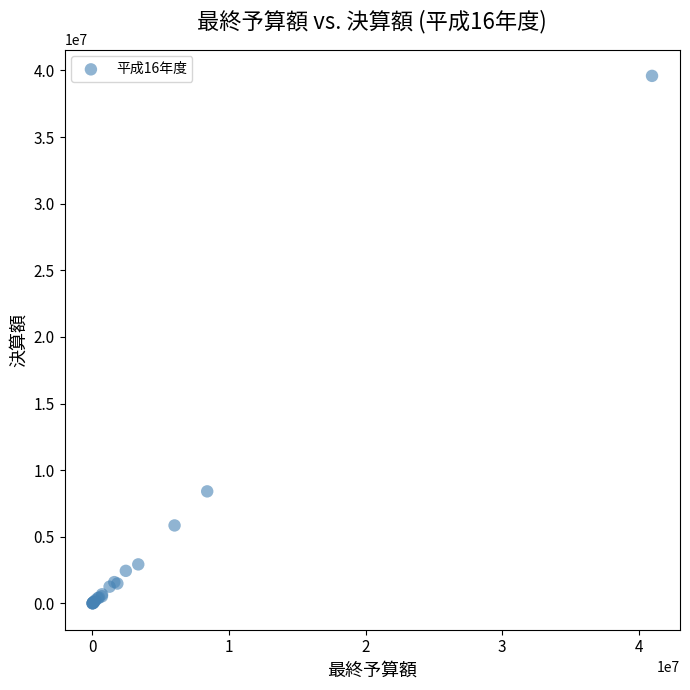

What Y value in the scatter plot is closest to 19798682?

8407759